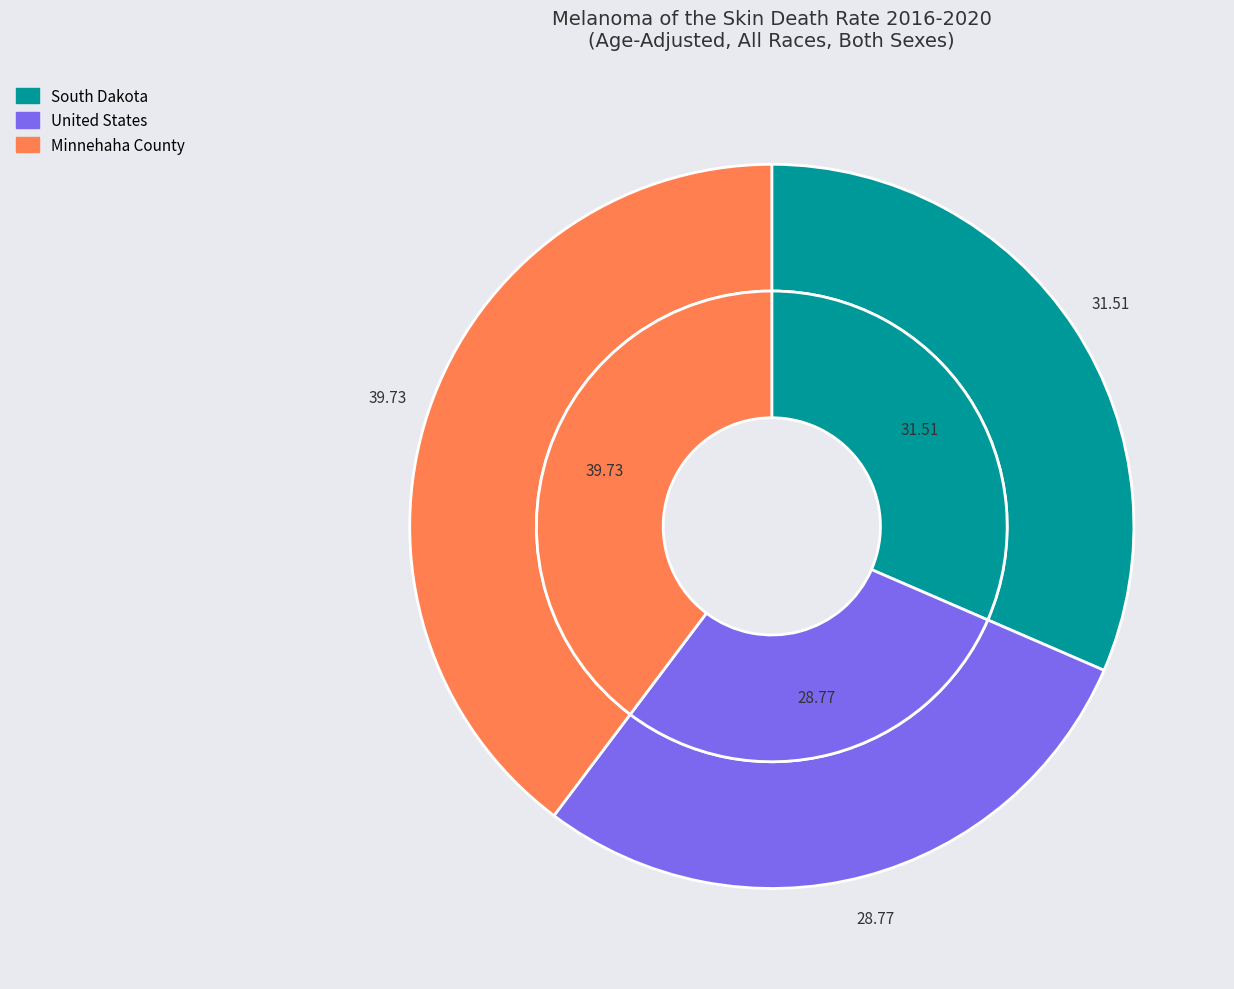

True or false: South Dakota accounts for 32% of the total.

True